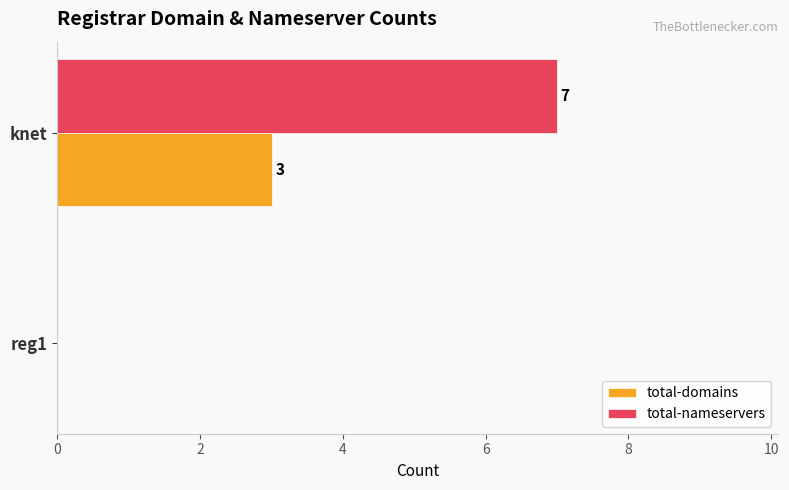

Between reg1 and knet, which series saw the biggest shift?

total-nameservers